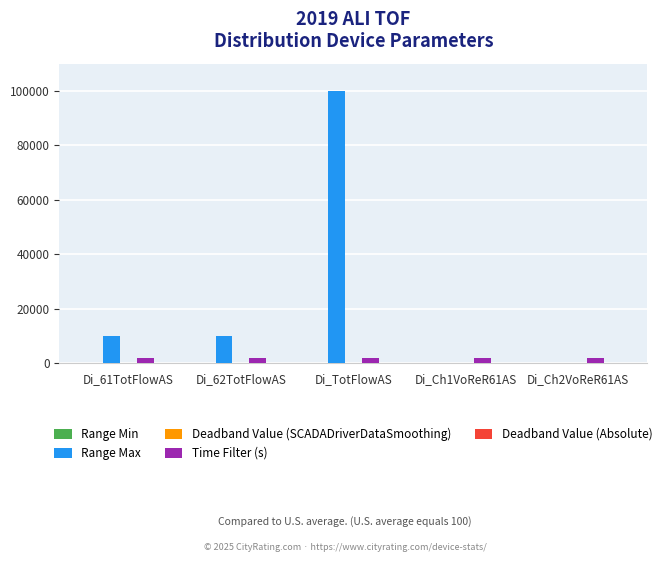

Which series has the largest range (max minus min)?

Range Max